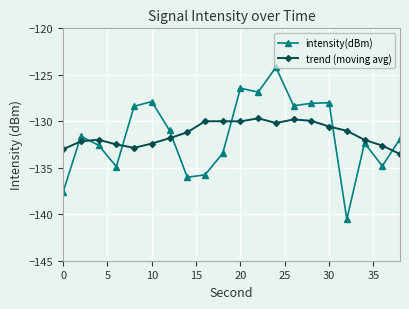

What is the value of the intensity(dBm) point at the 20th from the left?

-131.9